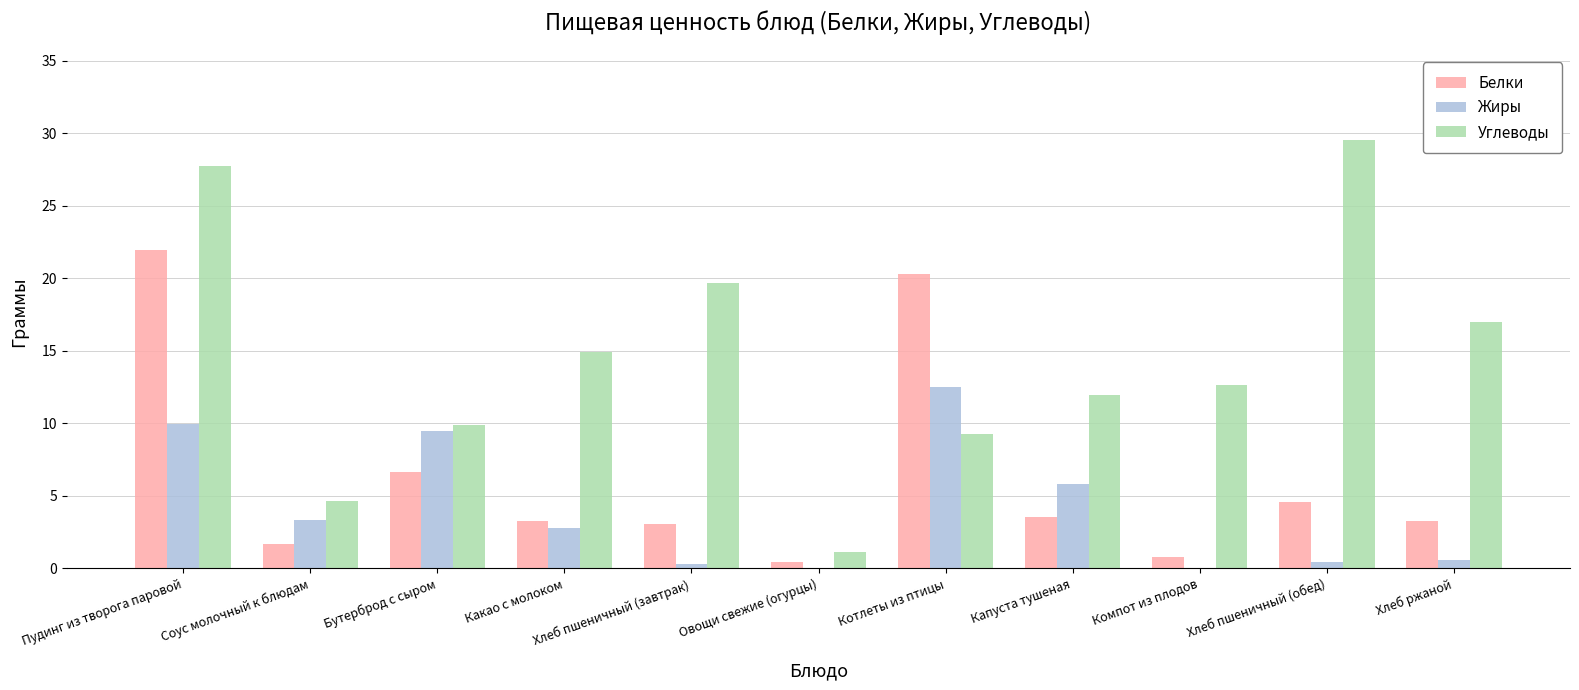

Which label corresponds to the largest value in the chart?

Хлеб пшеничный (обед)